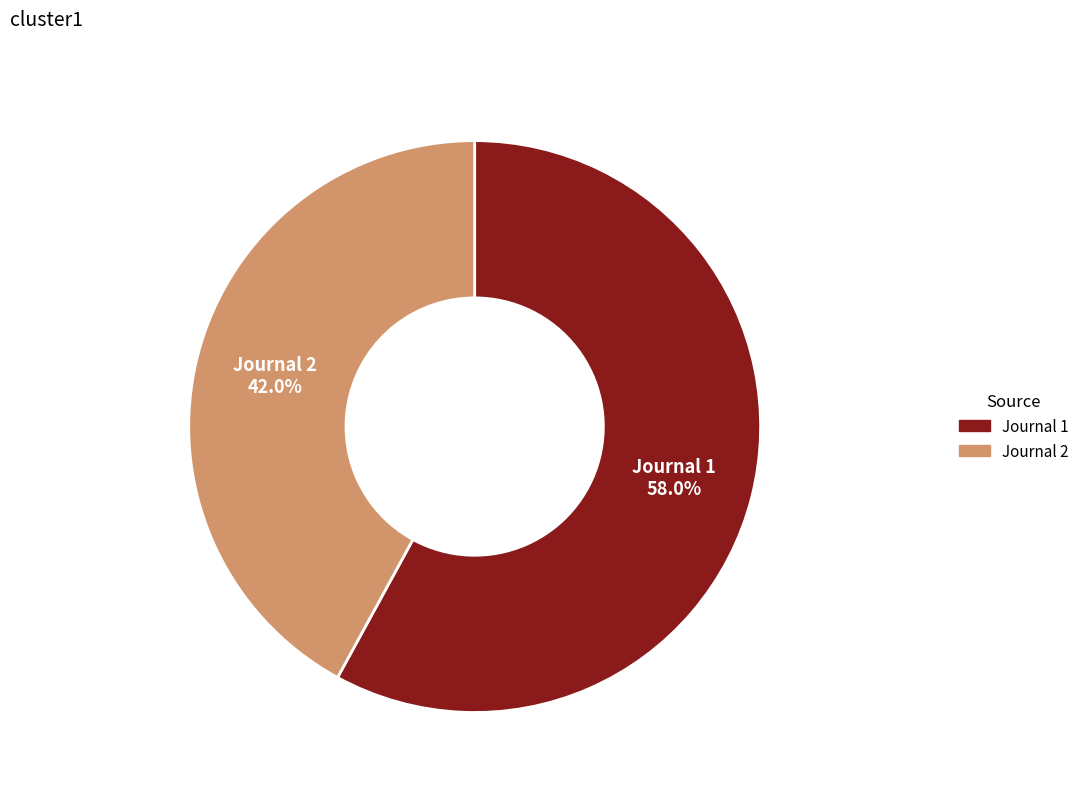

Does Journal 2 account for over 50% of the chart?

No